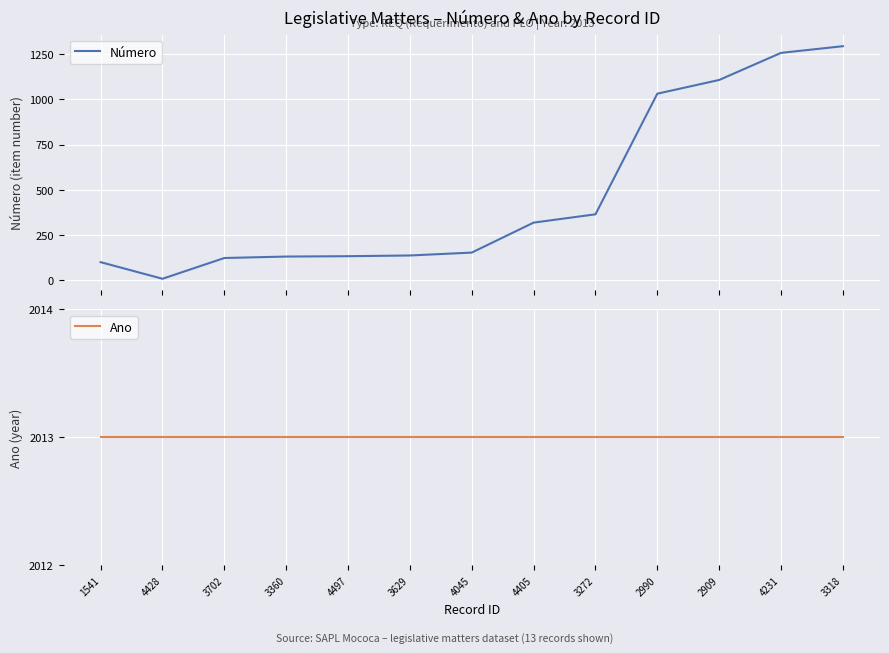

Reading right to left, transcribe all the data shown in this chart.

Número: 3318=1295	4231=1258	2909=1108	2990=1032	3272=364	4405=318	4045=152	3629=136	4497=132	3360=130	3702=122	4428=7	1541=99
Ano: 3318=2013	4231=2013	2909=2013	2990=2013	3272=2013	4405=2013	4045=2013	3629=2013	4497=2013	3360=2013	3702=2013	4428=2013	1541=2013